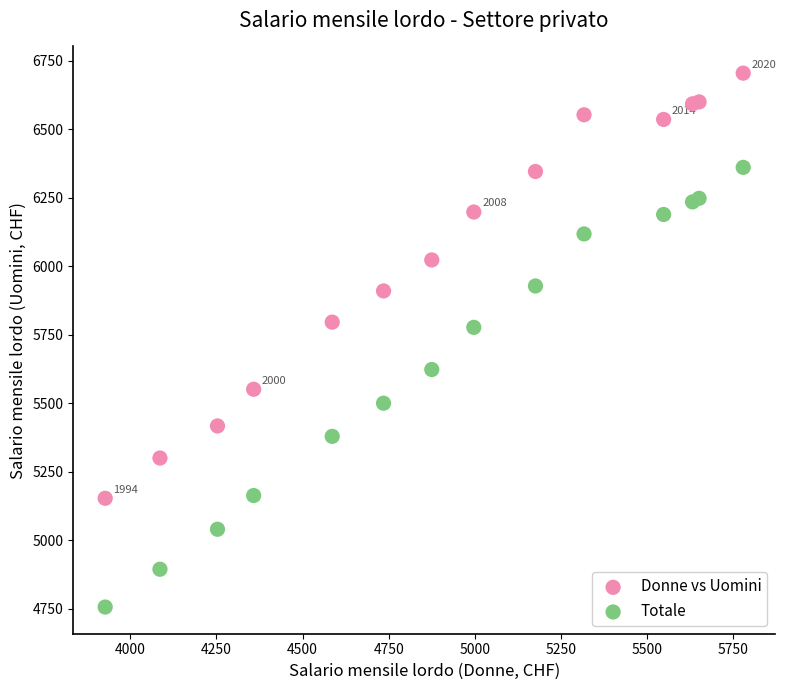

Which series contains the highest Y value?

Donne vs Uomini